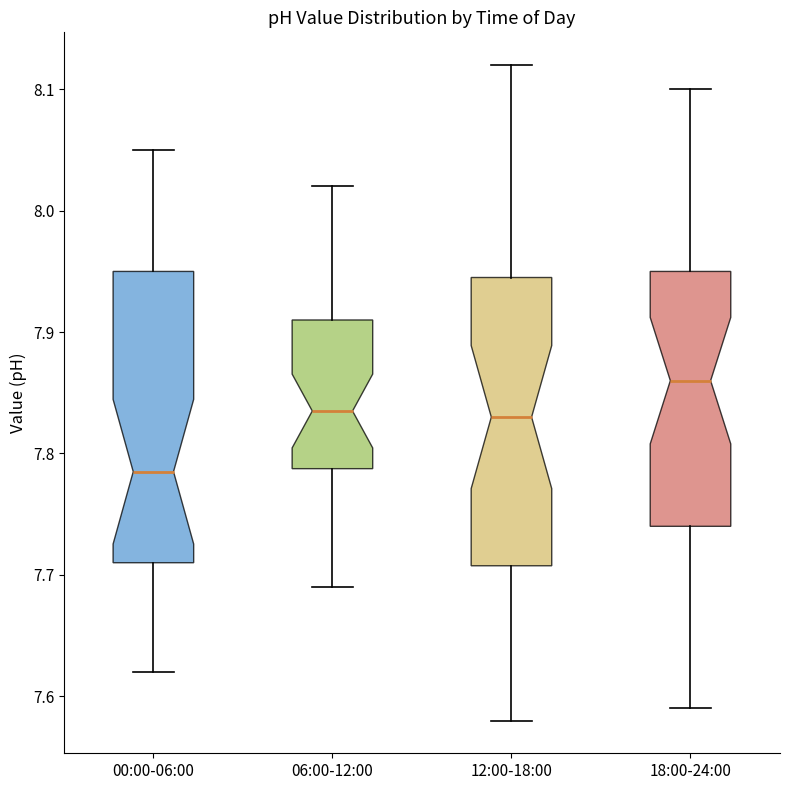

Where does the median line of the box for 06:00-12:00 sit on the y-axis? The values are not printed on the chart, so give them approximately, as read against the axis.

7.84